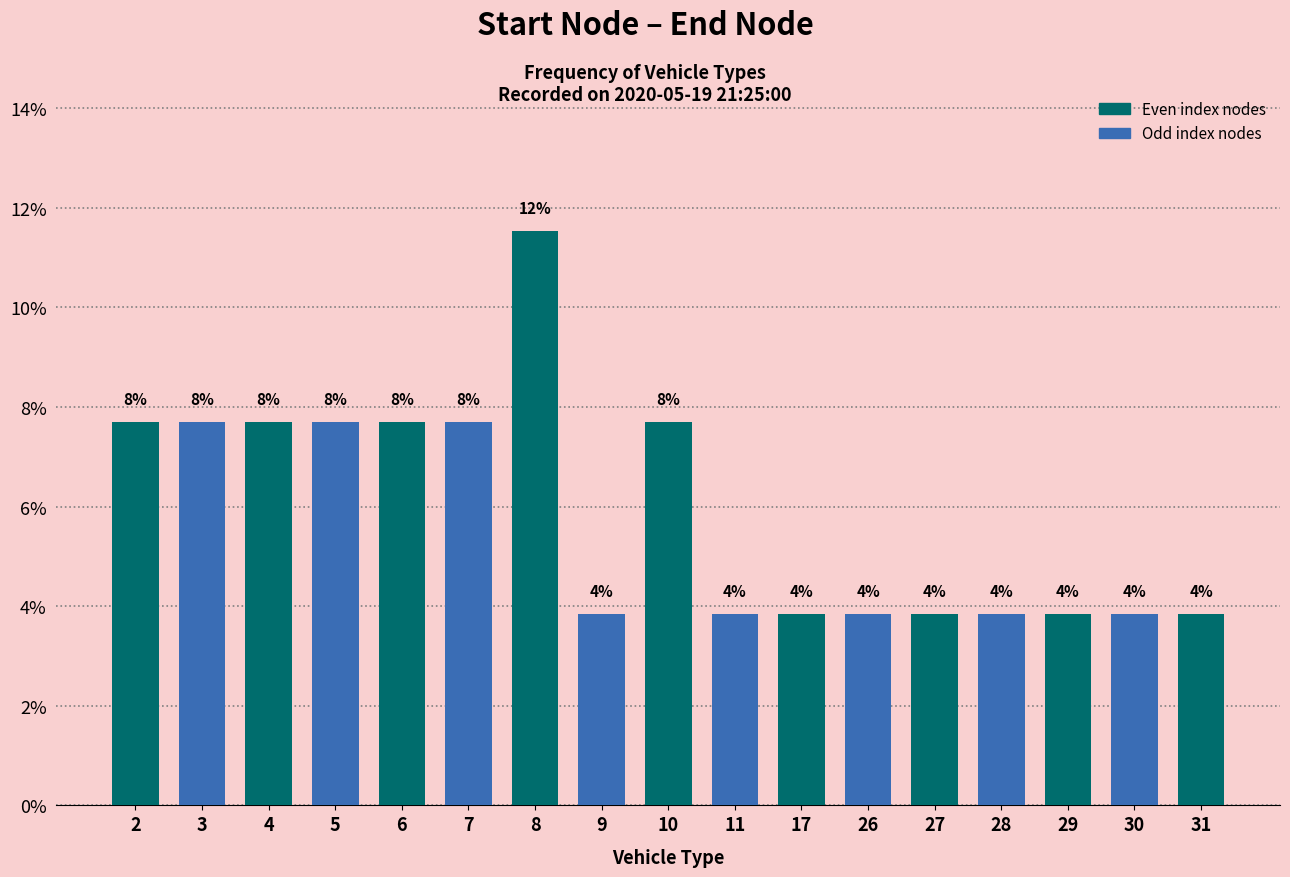

Are the bars horizontal?

No